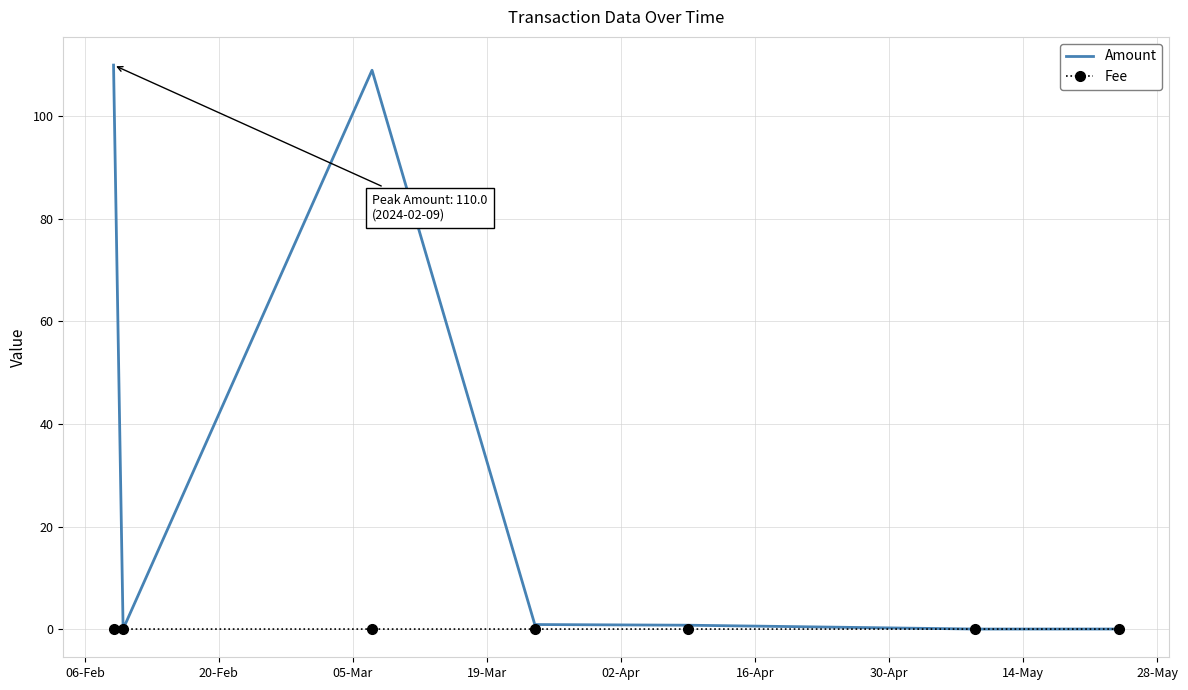

List the series in order of their peak value, lowest first.

Fee, Amount